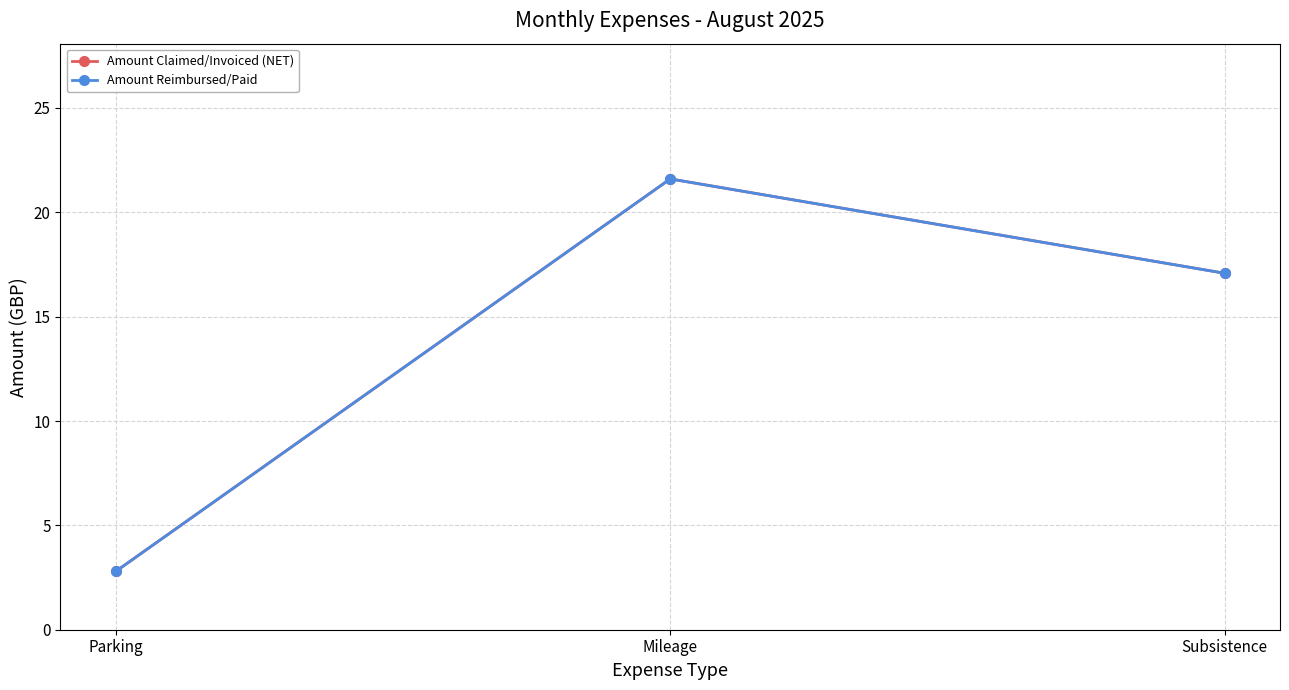

Is this an area chart (filled region under the line)?

No